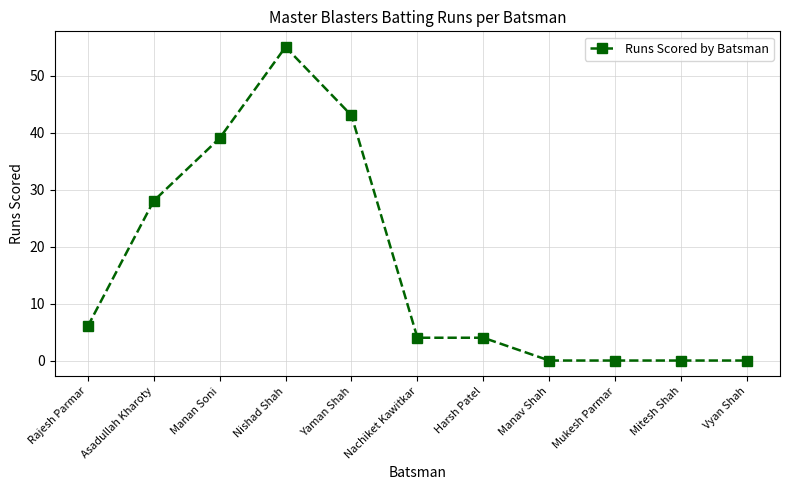

At which category does the chart reach its peak across all series?

Nishad Shah